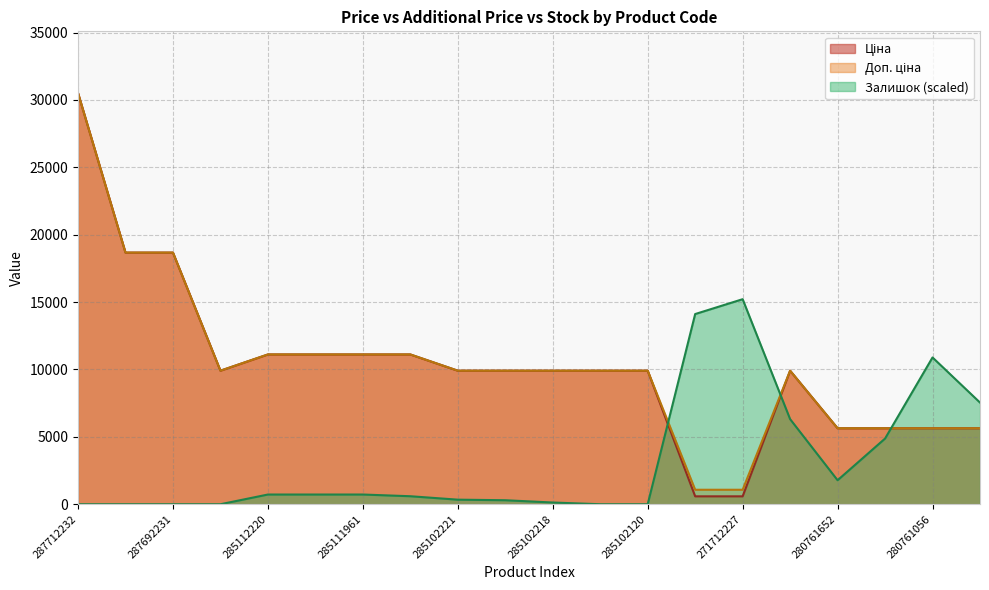

How many distinct data groups are displayed?

3